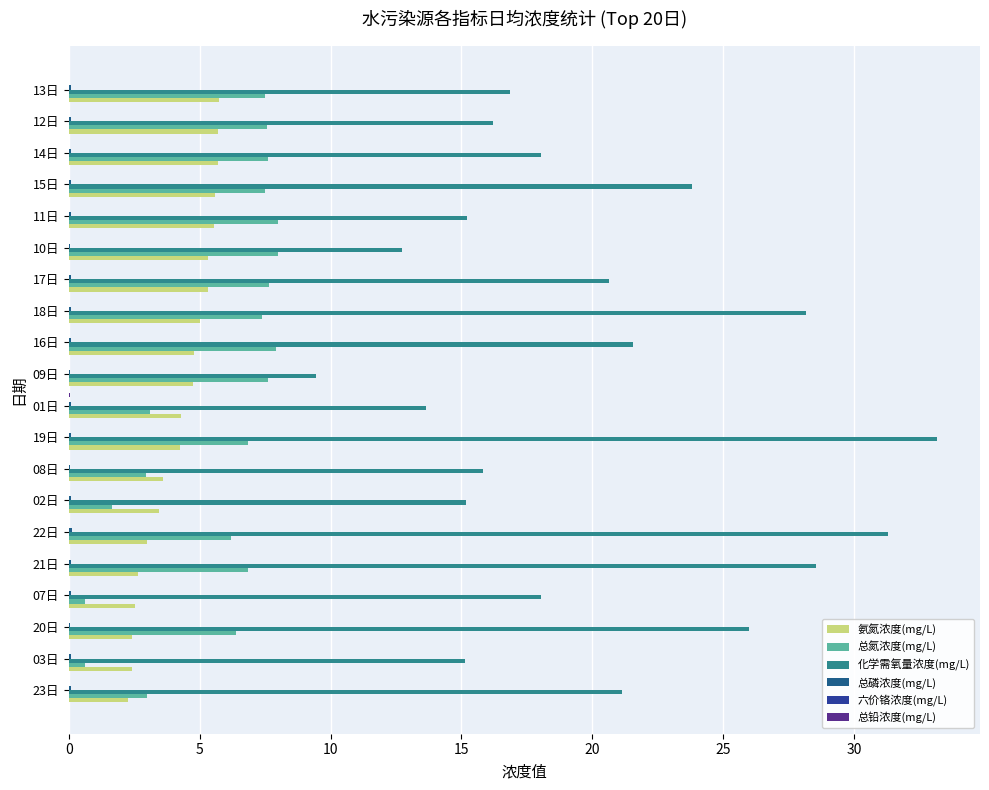

Between 16日 and 10日, which series saw the biggest shift?

化学需氧量浓度(mg/L)